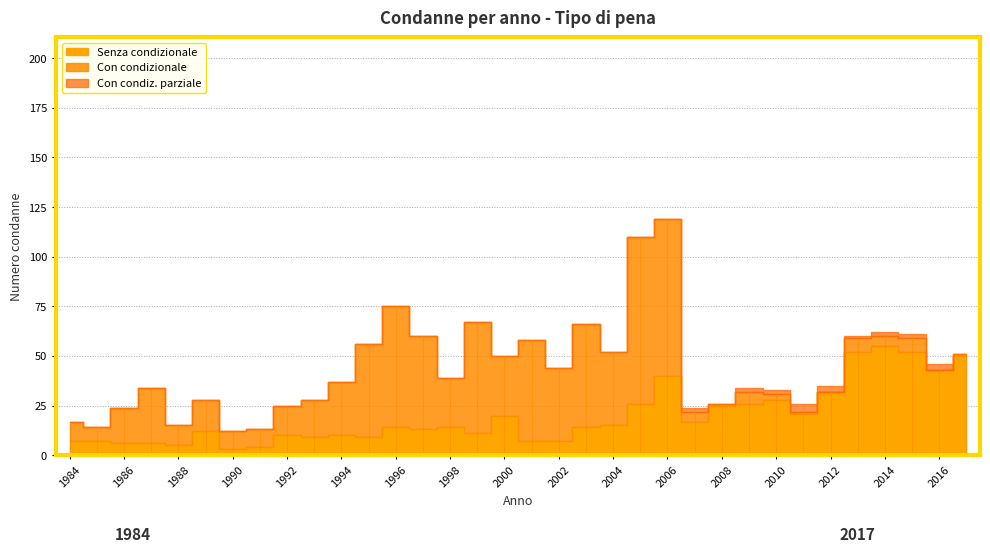

True or false: Con condizionale and Con condiz. parziale cross at least once.

True